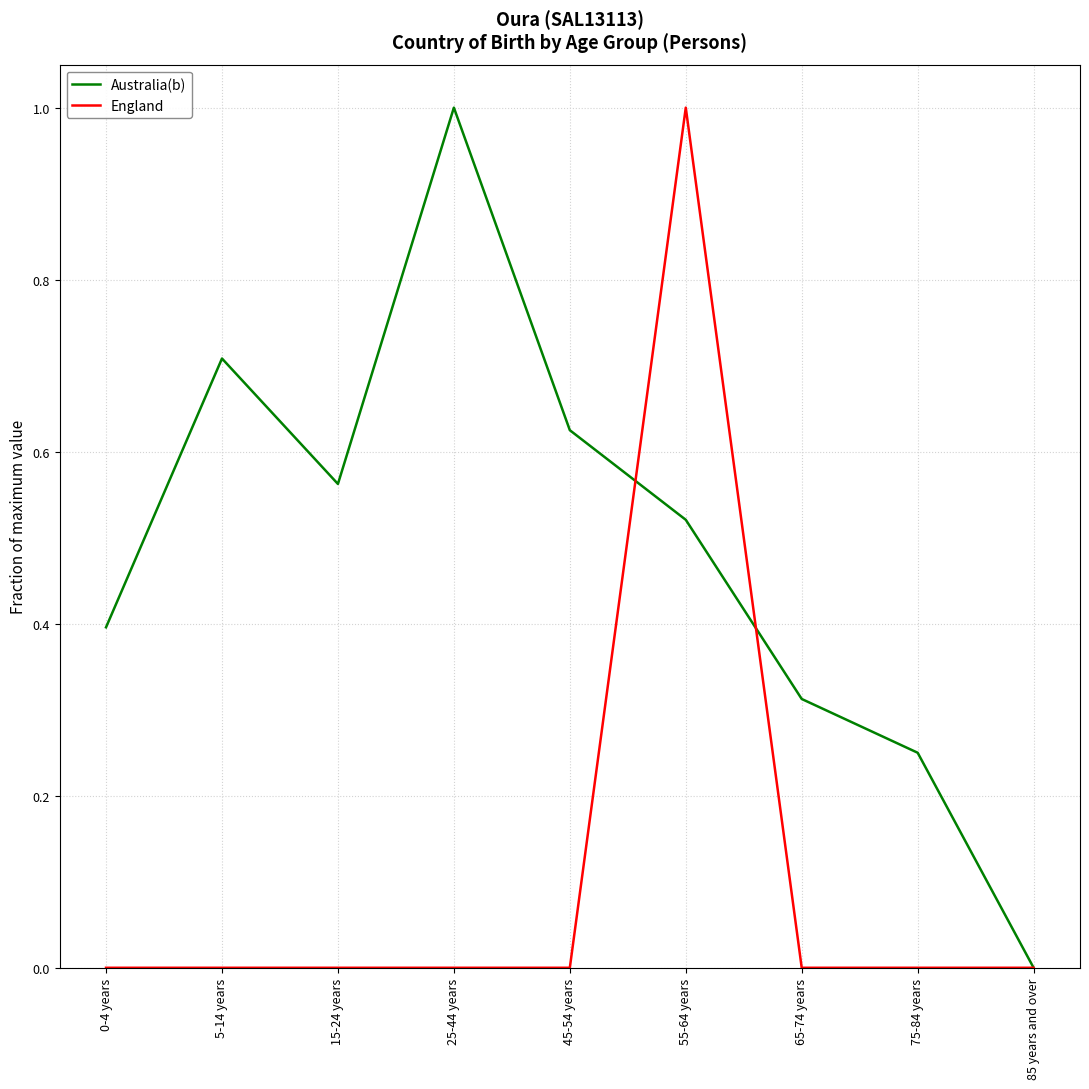

At which label does Australia(b) reach its peak?

25-44 years